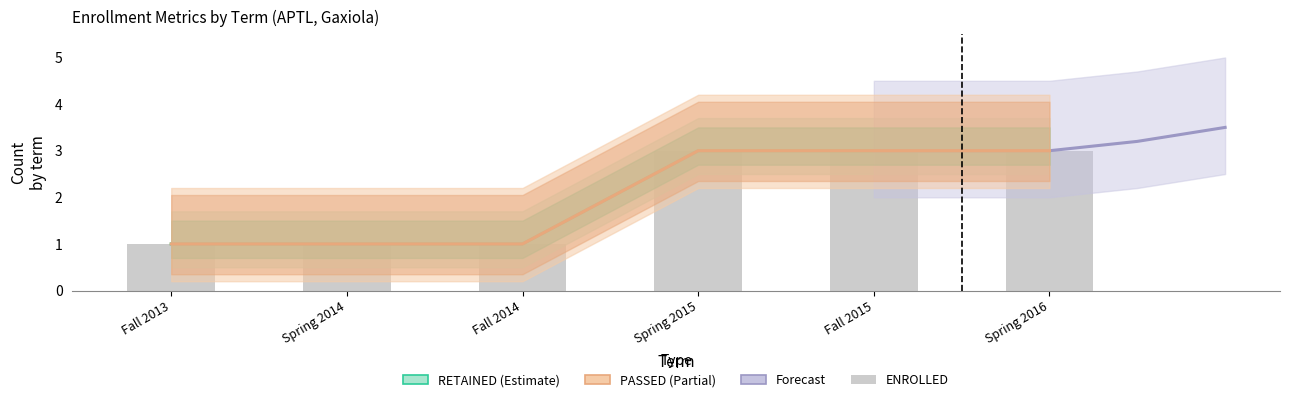

What is the approximate value of PASSED at Spring 2014?

1